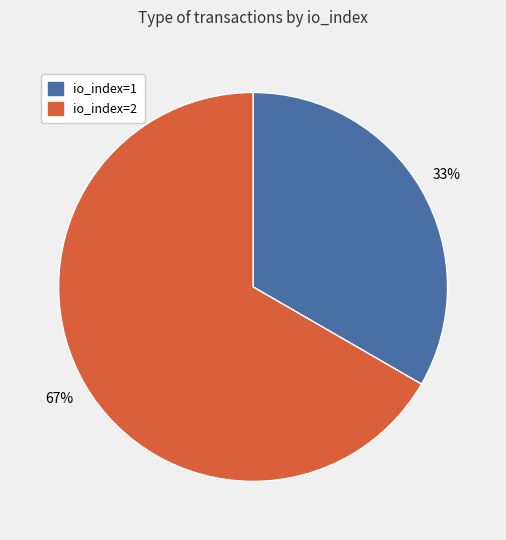

Approximately how many times larger is the value at io_index=1 compared to io_index=2?

0.5